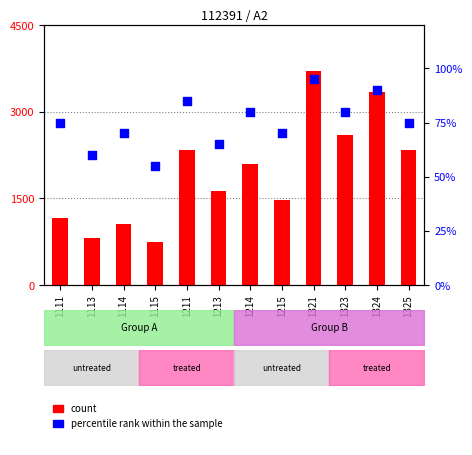

Is the value of count at 1113 greater than the value of percentile rank within the sample at 1325?

Yes